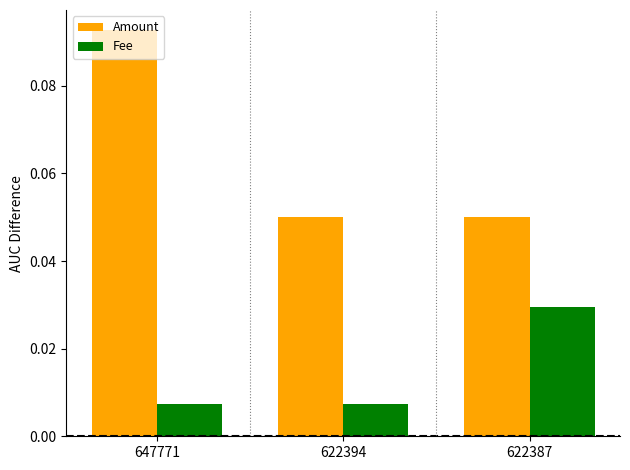

The Amount series shows 0.2 at 647771. True or false?

False